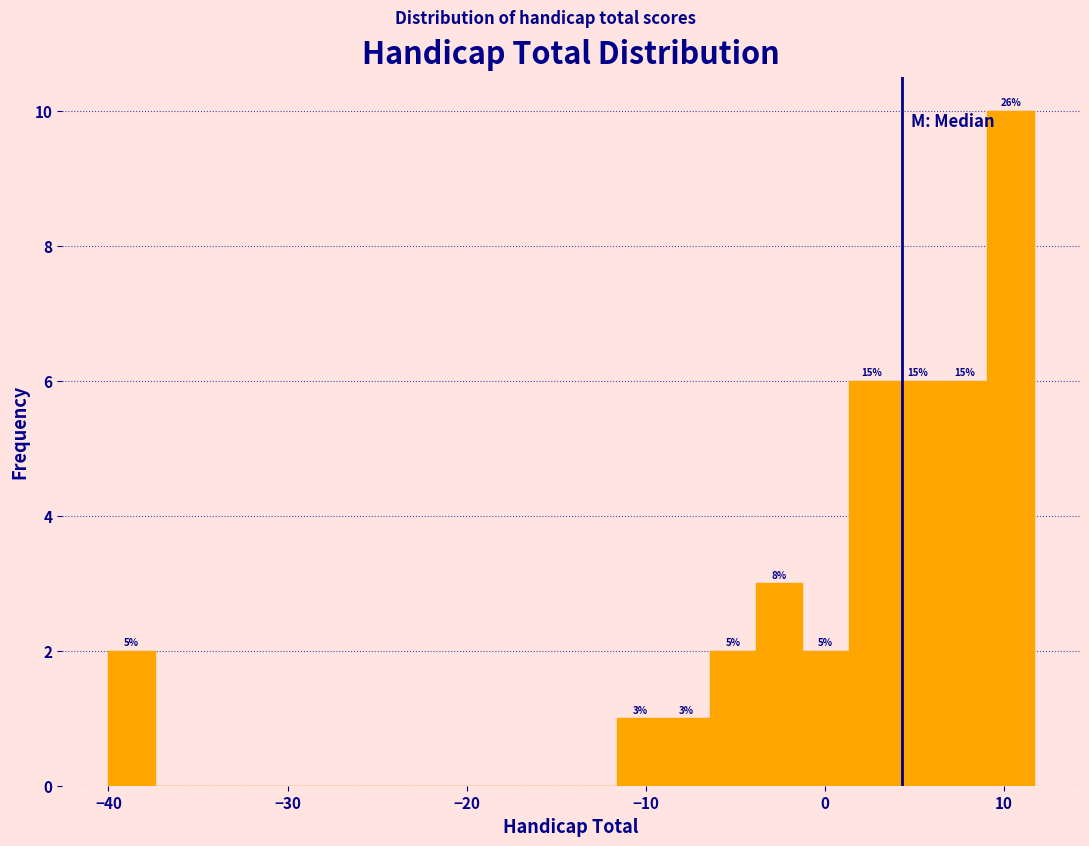

Read against the x-axis, roughly where is the centre of the tallest bar?

10